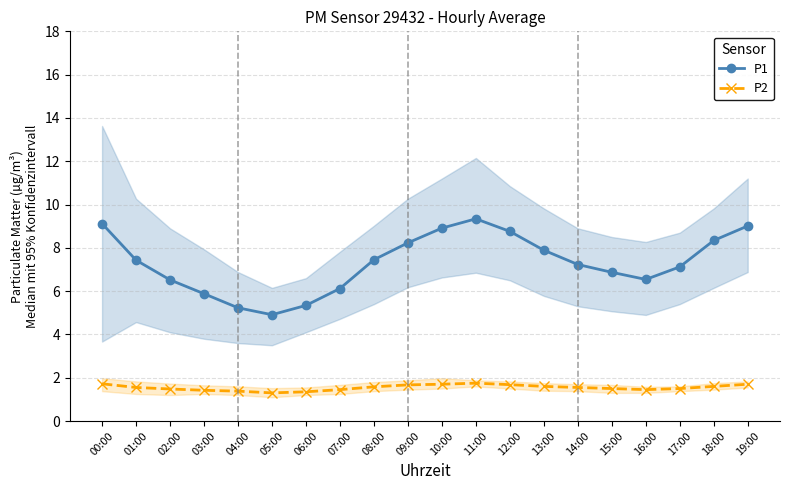

What is the difference between the maximum and minimum values in the P1 series?

4.4